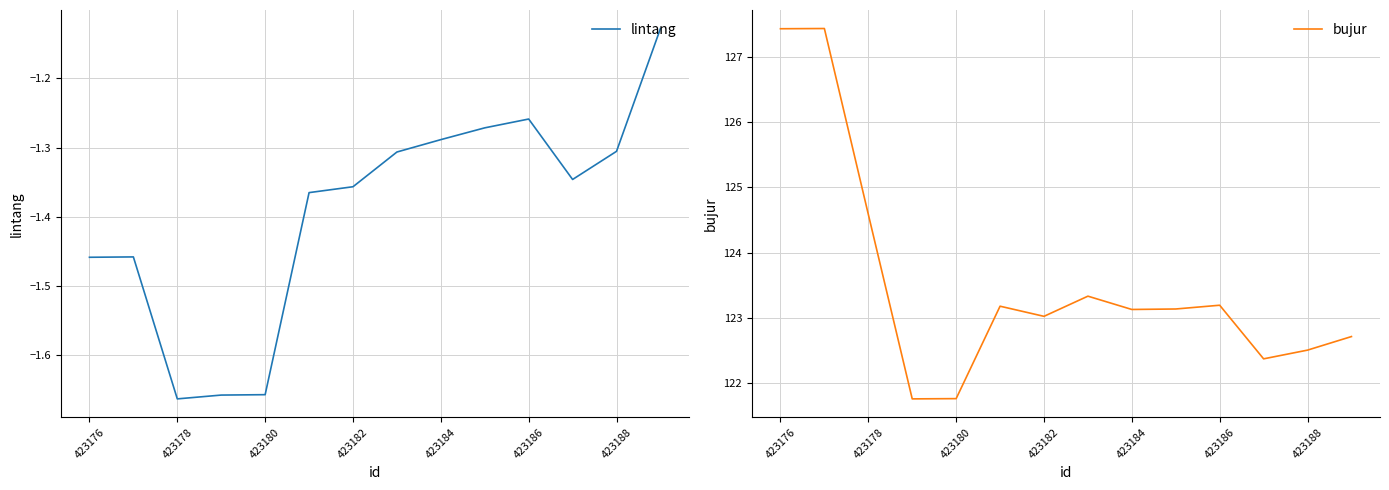

True or false: lintang and bujur intersect in this chart.

False